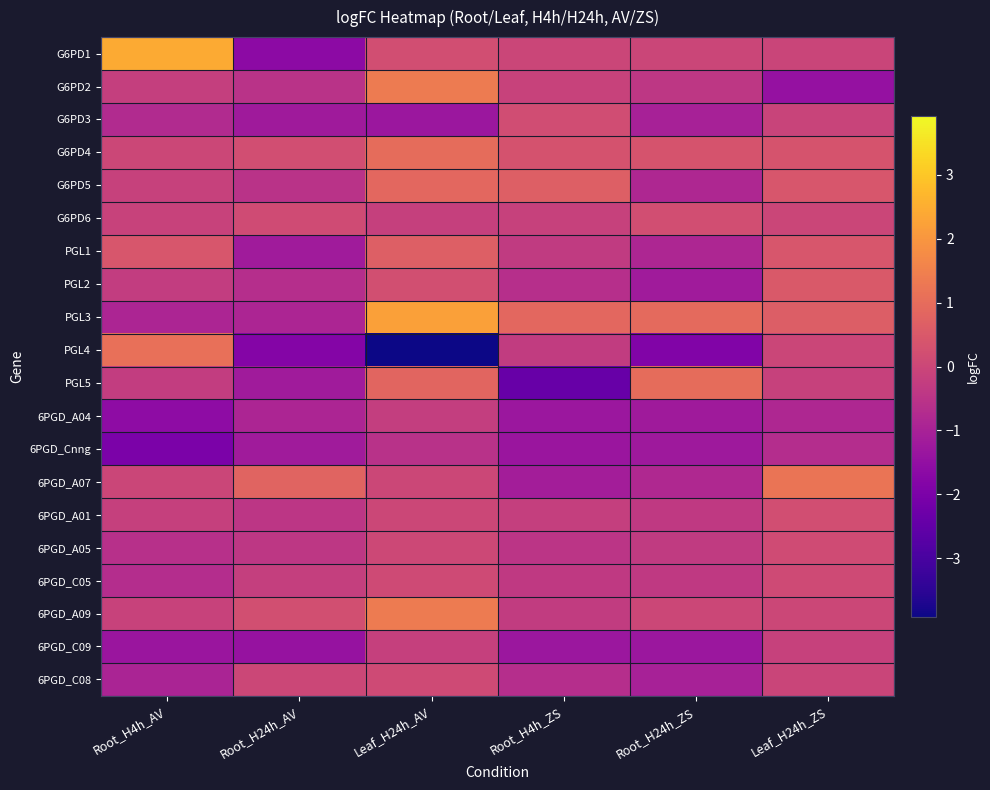

Reading left to right, extract all data points from this chart.

G6PD1: Root_H4h_AV=2.4	Root_H24h_AV=-1.6	Leaf_H24h_AV=0.2	Root_H4h_ZS=-0.0	Root_H24h_ZS=-0.0	Leaf_H24h_ZS=-0.0
G6PD2: Root_H4h_AV=-0.2	Root_H24h_AV=-0.5	Leaf_H24h_AV=1.4	Root_H4h_ZS=-0.1	Root_H24h_ZS=-0.4	Leaf_H24h_ZS=-1.4
G6PD3: Root_H4h_AV=-0.8	Root_H24h_AV=-1.2	Leaf_H24h_AV=-1.3	Root_H4h_ZS=0.2	Root_H24h_ZS=-1.0	Leaf_H24h_ZS=-0.1
G6PD4: Root_H4h_AV=0.0	Root_H24h_AV=0.2	Leaf_H24h_AV=1.0	Root_H4h_ZS=0.3	Root_H24h_ZS=0.3	Leaf_H24h_ZS=0.3
G6PD5: Root_H4h_AV=-0.1	Root_H24h_AV=-0.5	Leaf_H24h_AV=0.9	Root_H4h_ZS=0.7	Root_H24h_ZS=-0.8	Leaf_H24h_ZS=0.4
G6PD6: Root_H4h_AV=-0.1	Root_H24h_AV=0.1	Leaf_H24h_AV=-0.2	Root_H4h_ZS=-0.1	Root_H24h_ZS=0.2	Leaf_H24h_ZS=-0.0
PGL1: Root_H4h_AV=0.4	Root_H24h_AV=-1.2	Leaf_H24h_AV=0.6	Root_H4h_ZS=-0.3	Root_H24h_ZS=-0.9	Leaf_H24h_ZS=0.4
PGL2: Root_H4h_AV=-0.3	Root_H24h_AV=-0.7	Leaf_H24h_AV=0.2	Root_H4h_ZS=-0.6	Root_H24h_ZS=-1.2	Leaf_H24h_ZS=0.5
PGL3: Root_H4h_AV=-0.9	Root_H24h_AV=-0.9	Leaf_H24h_AV=2.2	Root_H4h_ZS=0.9	Root_H24h_ZS=0.9	Leaf_H24h_ZS=0.6
PGL4: Root_H4h_AV=1.1	Root_H24h_AV=-1.8	Leaf_H24h_AV=-3.9	Root_H4h_ZS=-0.3	Root_H24h_ZS=-1.9	Leaf_H24h_ZS=-0.0
PGL5: Root_H4h_AV=-0.2	Root_H24h_AV=-1.2	Leaf_H24h_AV=0.8	Root_H4h_ZS=-2.4	Root_H24h_ZS=1.0	Leaf_H24h_ZS=-0.1
6PGD_A04: Root_H4h_AV=-1.6	Root_H24h_AV=-0.9	Leaf_H24h_AV=-0.2	Root_H4h_ZS=-1.3	Root_H24h_ZS=-1.2	Leaf_H24h_ZS=-0.8
6PGD_Cnng: Root_H4h_AV=-2.0	Root_H24h_AV=-1.2	Leaf_H24h_AV=-0.6	Root_H4h_ZS=-1.3	Root_H24h_ZS=-1.2	Leaf_H24h_ZS=-0.7
6PGD_A07: Root_H4h_AV=-0.0	Root_H24h_AV=0.8	Leaf_H24h_AV=0.0	Root_H4h_ZS=-1.1	Root_H24h_ZS=-0.8	Leaf_H24h_ZS=1.2
6PGD_A01: Root_H4h_AV=-0.2	Root_H24h_AV=-0.4	Leaf_H24h_AV=0.0	Root_H4h_ZS=-0.2	Root_H24h_ZS=-0.3	Leaf_H24h_ZS=0.2
6PGD_A05: Root_H4h_AV=-0.6	Root_H24h_AV=-0.4	Leaf_H24h_AV=0.0	Root_H4h_ZS=-0.5	Root_H24h_ZS=-0.3	Leaf_H24h_ZS=0.1
6PGD_C05: Root_H4h_AV=-0.7	Root_H24h_AV=-0.2	Leaf_H24h_AV=0.1	Root_H4h_ZS=-0.4	Root_H24h_ZS=-0.3	Leaf_H24h_ZS=0.1
6PGD_A09: Root_H4h_AV=-0.1	Root_H24h_AV=0.2	Leaf_H24h_AV=1.4	Root_H4h_ZS=-0.3	Root_H24h_ZS=0.0	Leaf_H24h_ZS=0.0
6PGD_C09: Root_H4h_AV=-1.3	Root_H24h_AV=-1.4	Leaf_H24h_AV=-0.2	Root_H4h_ZS=-1.3	Root_H24h_ZS=-1.3	Leaf_H24h_ZS=-0.1
6PGD_C08: Root_H4h_AV=-0.9	Root_H24h_AV=0.0	Leaf_H24h_AV=0.1	Root_H4h_ZS=-0.7	Root_H24h_ZS=-1.0	Leaf_H24h_ZS=-0.1